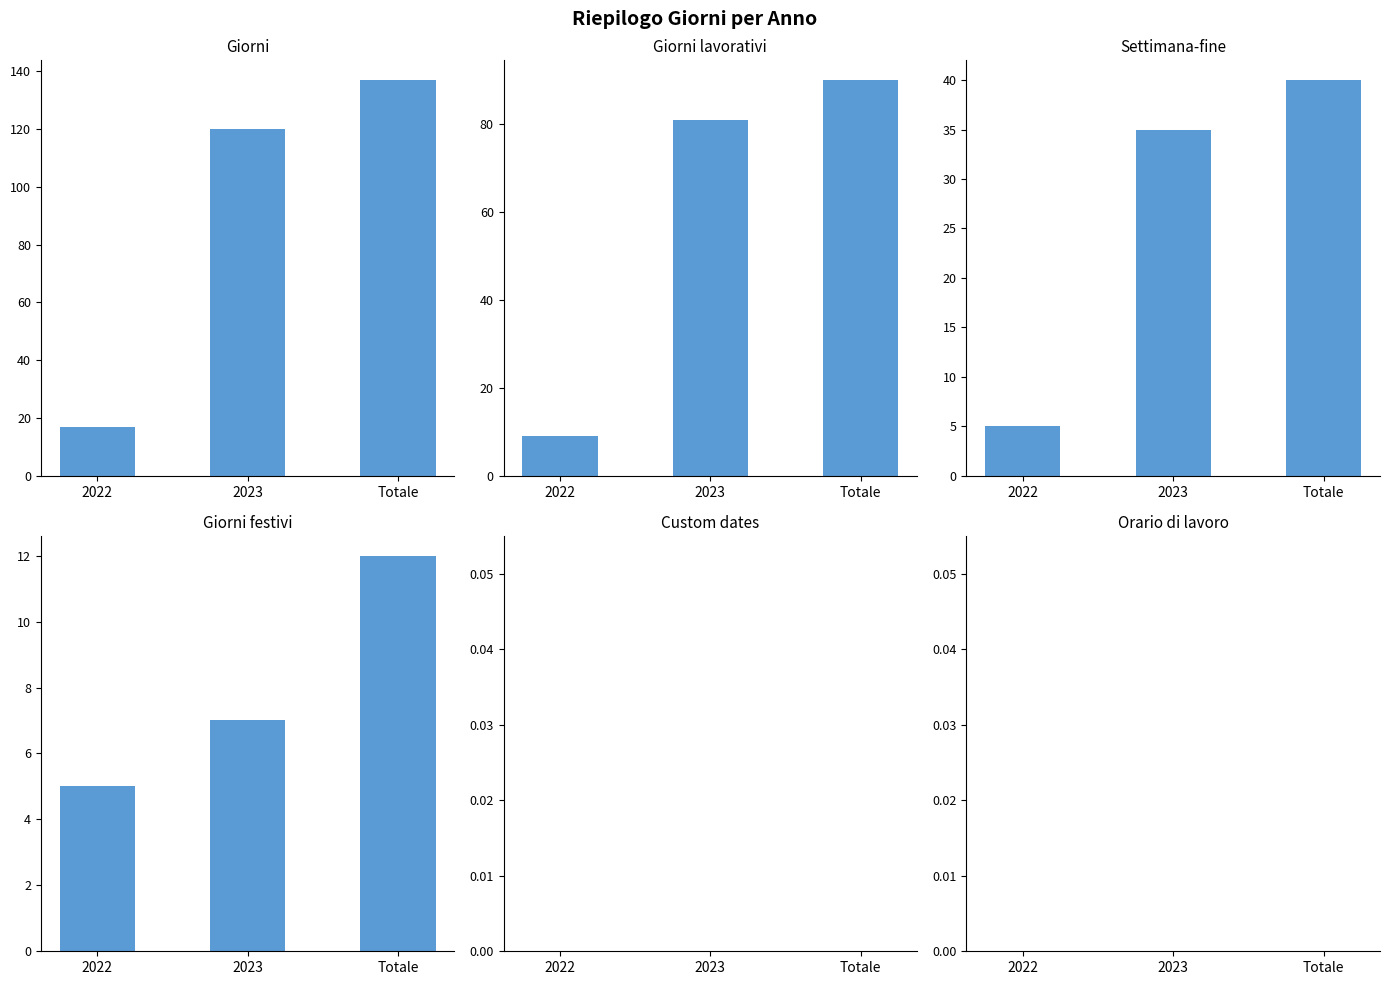

At which label does Custom dates reach its minimum?

2022